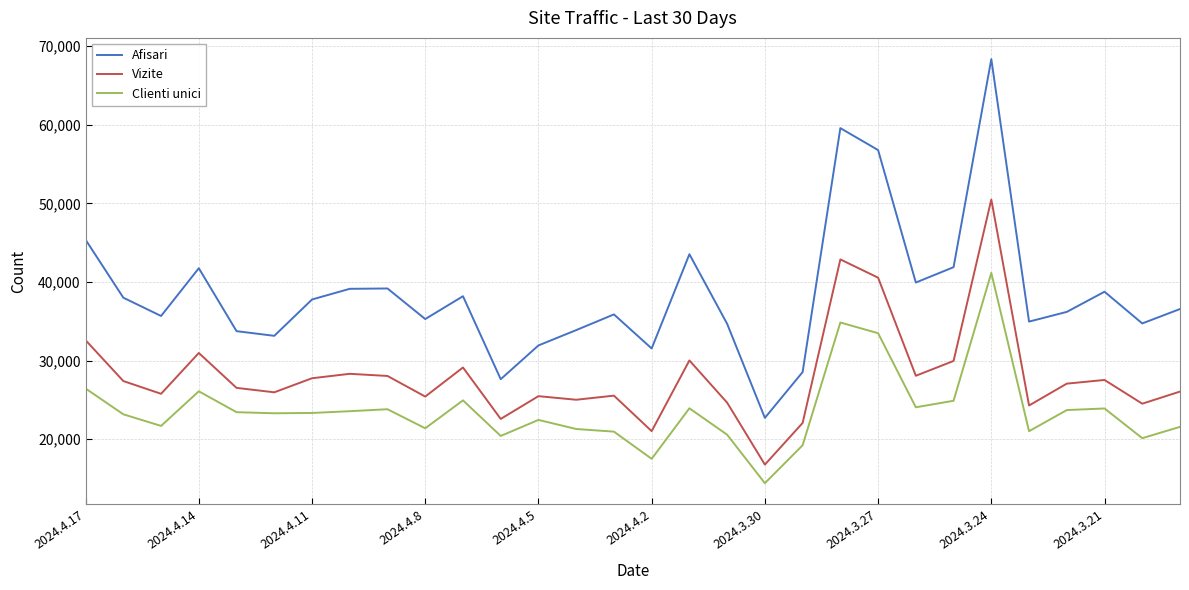

True or false: Clienti unici and Vizite intersect in this chart.

False